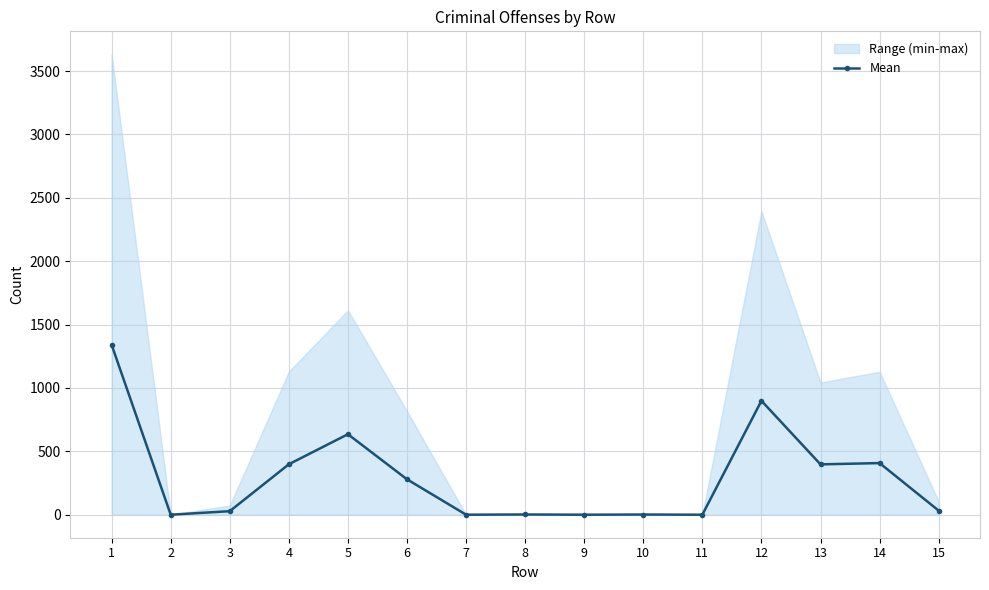

Count the number of values greater than 32.

8